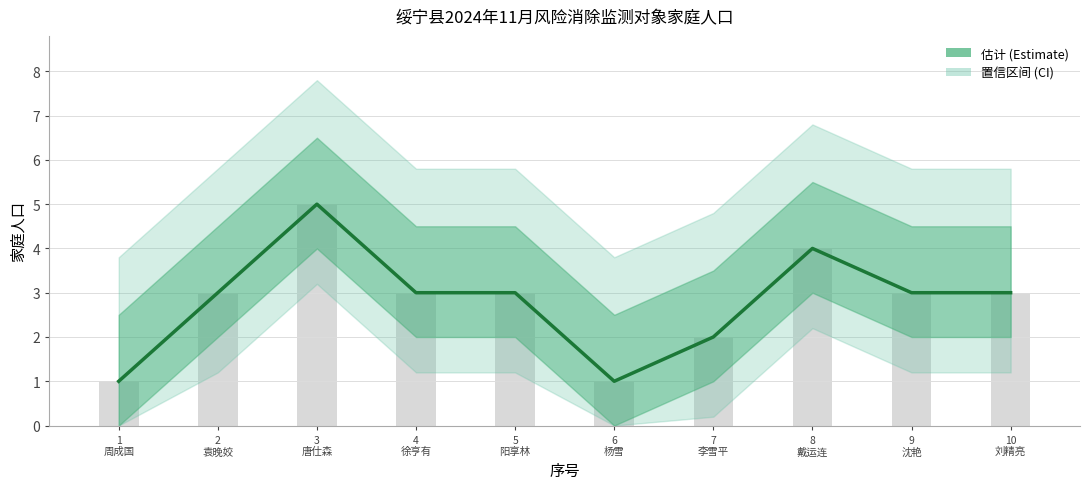

What is the smallest value displayed?

1